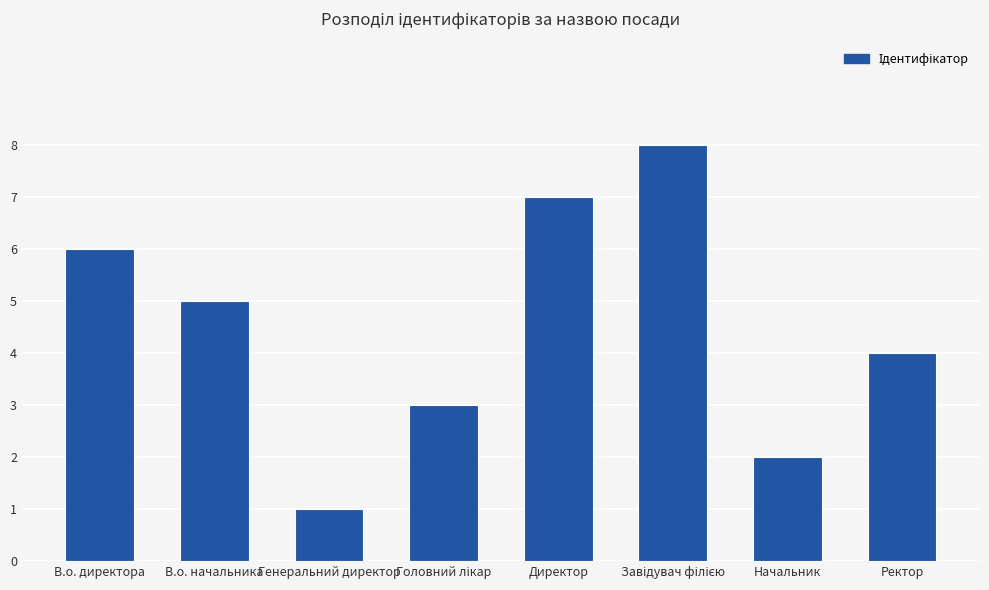

What is the difference between the second highest and second lowest values?

5